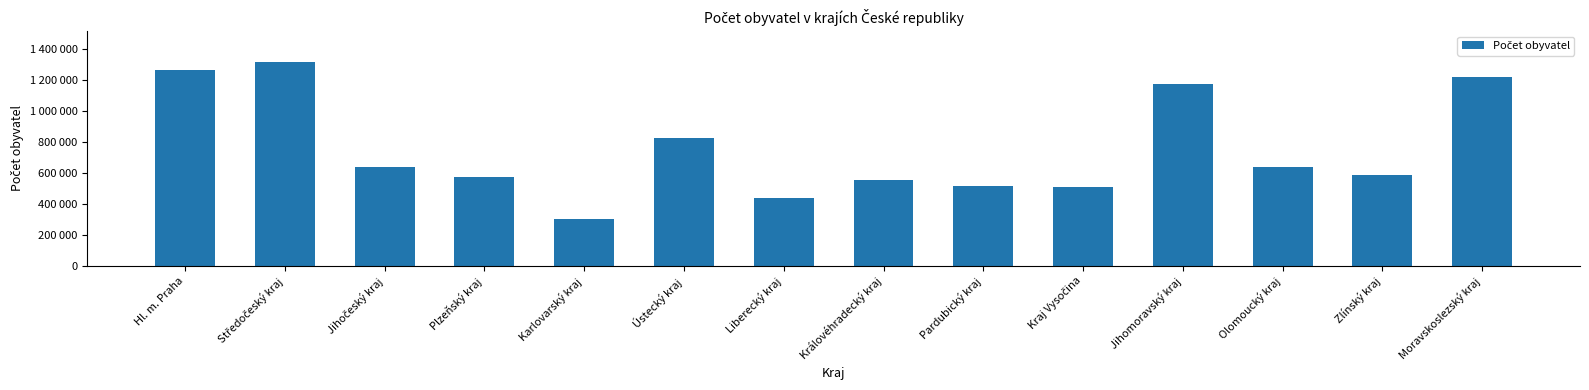

What is the change in value from Karlovarský kraj to Liberecký kraj?

+139558